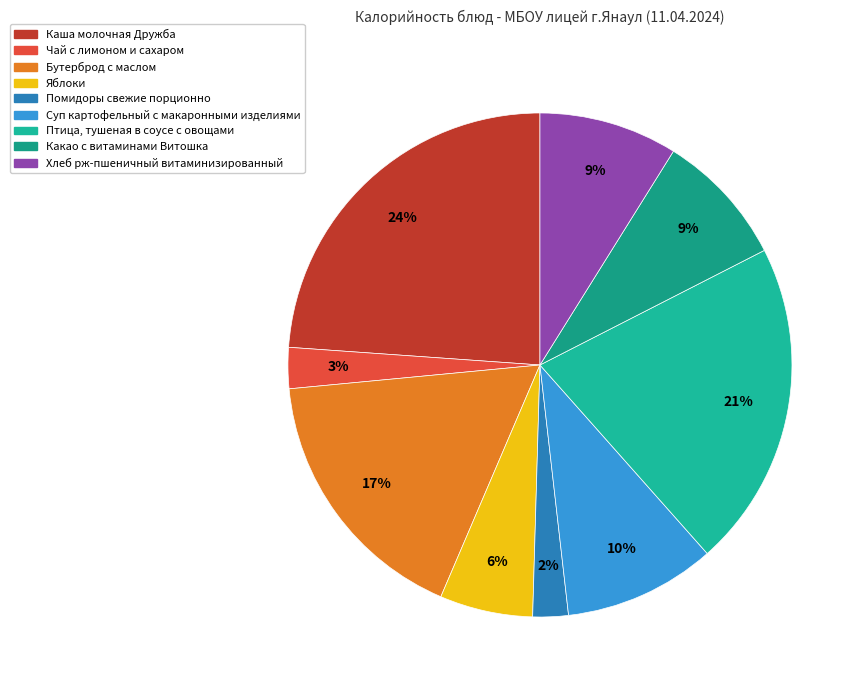

What is the largest slice in the pie chart?

Каша молочная Дружба